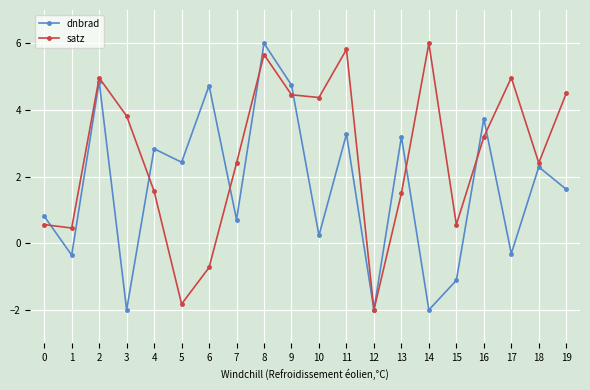

Reading right to left, extract all data points from this chart.

dnbrad: 1.6	2.3	-0.3	3.7	-1.1	-2.0	3.2	-2.0	3.3	0.2	4.7	6.0	0.7	4.7	2.4	2.8	-2.0	4.9	-0.4	0.8
satz: 4.5	2.4	5.0	3.2	0.6	6.0	1.5	-2.0	5.8	4.4	4.5	5.7	2.4	-0.7	-1.8	1.6	3.8	5.0	0.5	0.6